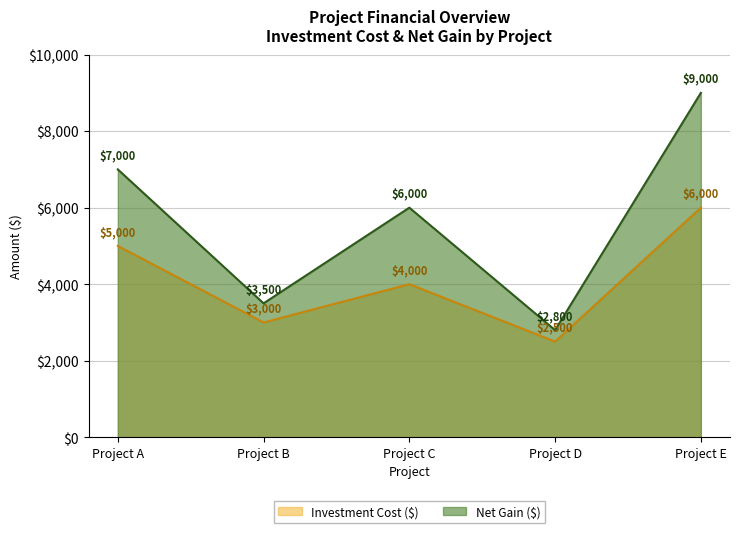

Which category has the highest value across all series?

Project E